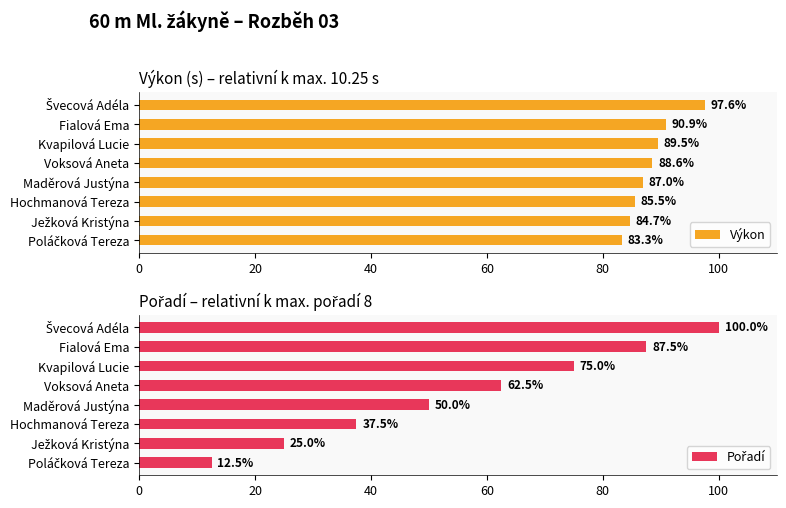

Count the number of categories in the chart.

8